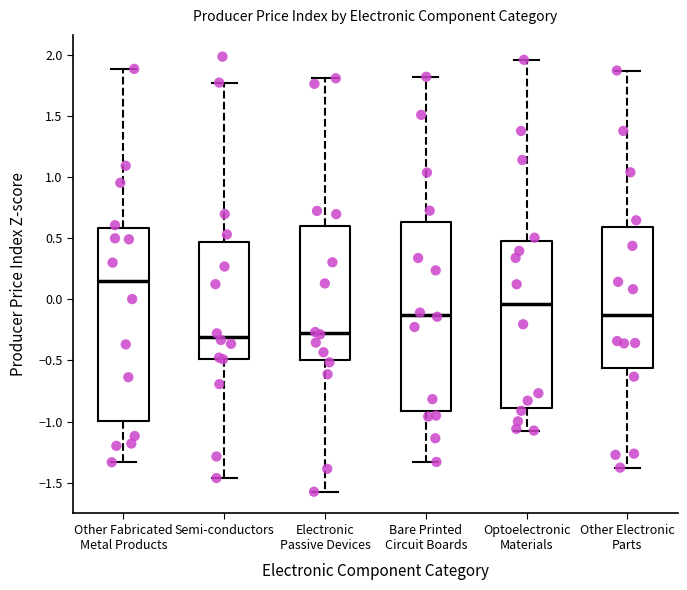

Reading left to right, transcribe this box plot: for each box, give where its median line is, the range the box spans, and where its two whiskers end, as read against the y-axis. The values are not printed on the chart, so give them approximately, as read against the axis.

Other Fabricated Metal Products: median 0.15, box -1.00 to 0.60, whiskers -1.35 to 1.90
Semi-conductors: median -0.30, box -0.50 to 0.45, whiskers -1.45 to 1.75
Electronic Passive Devices: median -0.30, box -0.50 to 0.60, whiskers -1.55 to 1.80
Bare Printed Circuit Boards: median -0.15, box -0.90 to 0.65, whiskers -1.35 to 1.80
Optoelectronic Materials: median -0.05, box -0.90 to 0.50, whiskers -1.05 to 1.95
Other Electronic Parts: median -0.15, box -0.55 to 0.60, whiskers -1.40 to 1.85